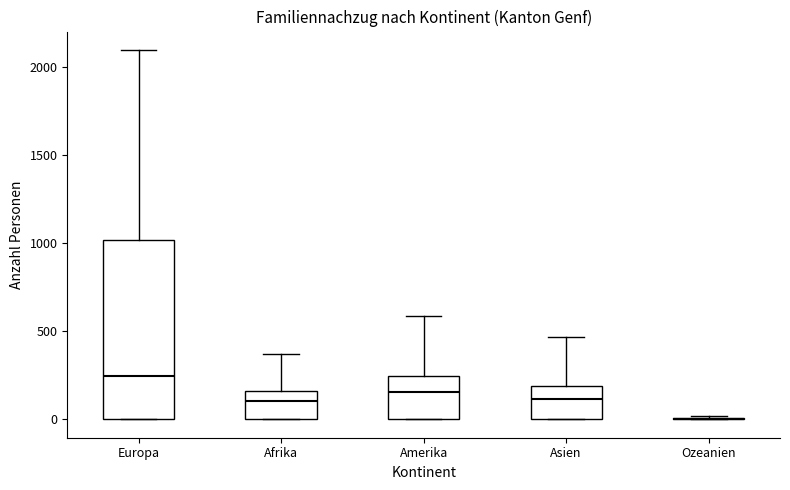

Reading left to right, transcribe this box plot: for each box, give where its median line is, the range the box spans, and where its two whiskers end, as read against the y-axis. The values are not printed on the chart, so give them approximately, as read against the axis.

Europa: median 250, box 0 to 1000, whiskers 0 to 2100
Afrika: median 100, box 0 to 150, whiskers 0 to 350
Amerika: median 150, box 0 to 250, whiskers 0 to 600
Asien: median 100, box 0 to 200, whiskers 0 to 450
Ozeanien: box collapsed to a line at 0, whiskers 0 to 0